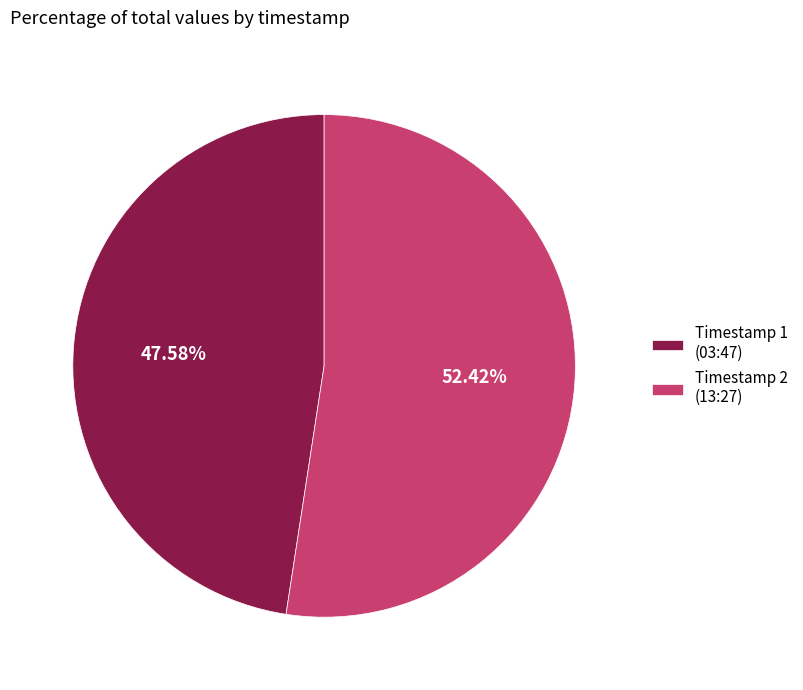

How many slices are in this pie chart?

2